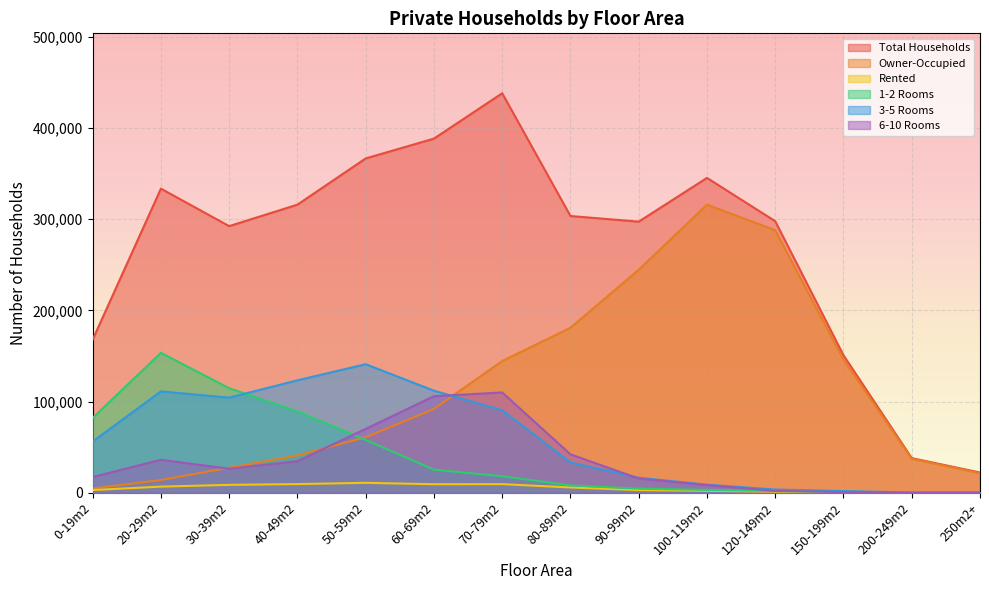

The Total Households series shows 22198 at 250m2+. True or false?

True